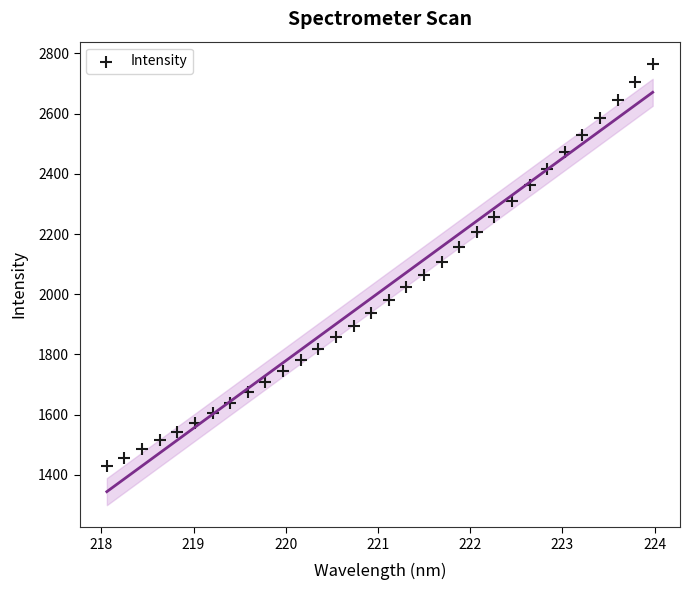

What is the range of X values (max minus min)?

5.9